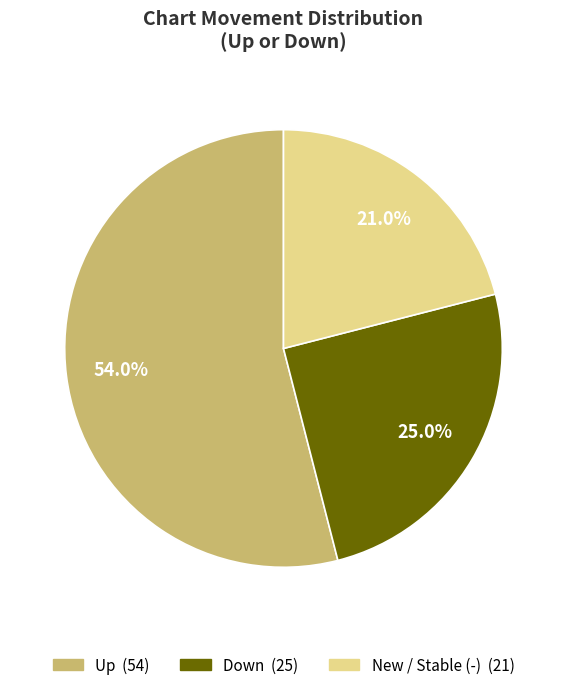

Does any single category account for the majority?

Yes